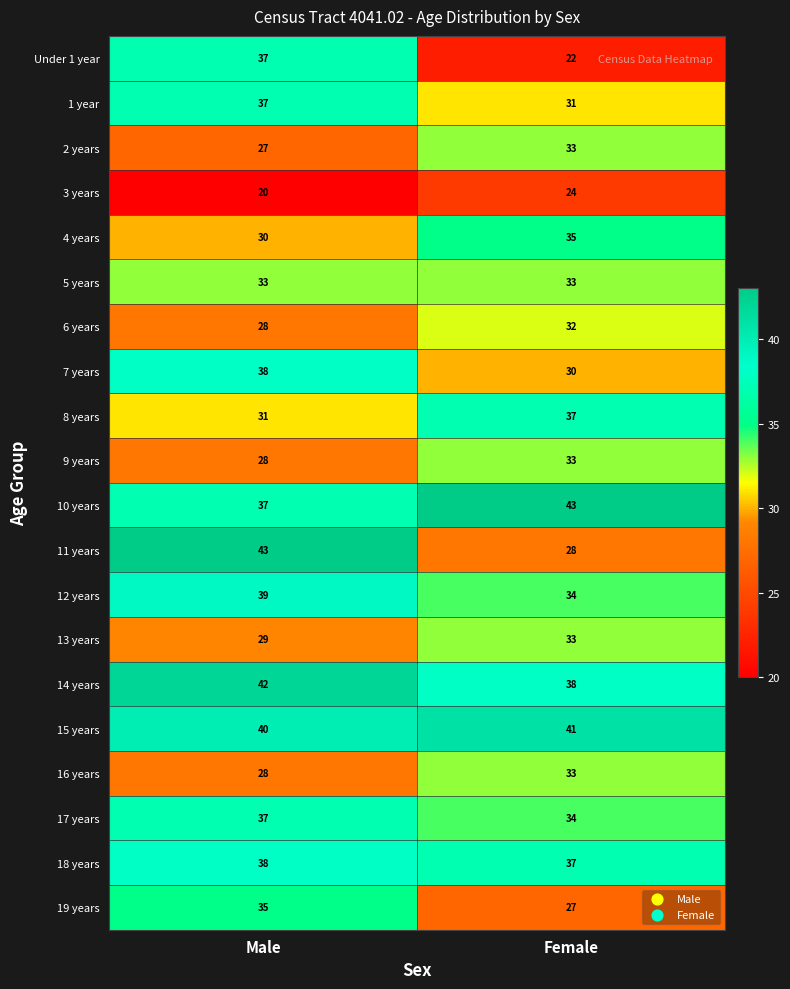

List the labels in order of 9 years value, largest first.

Female, Male